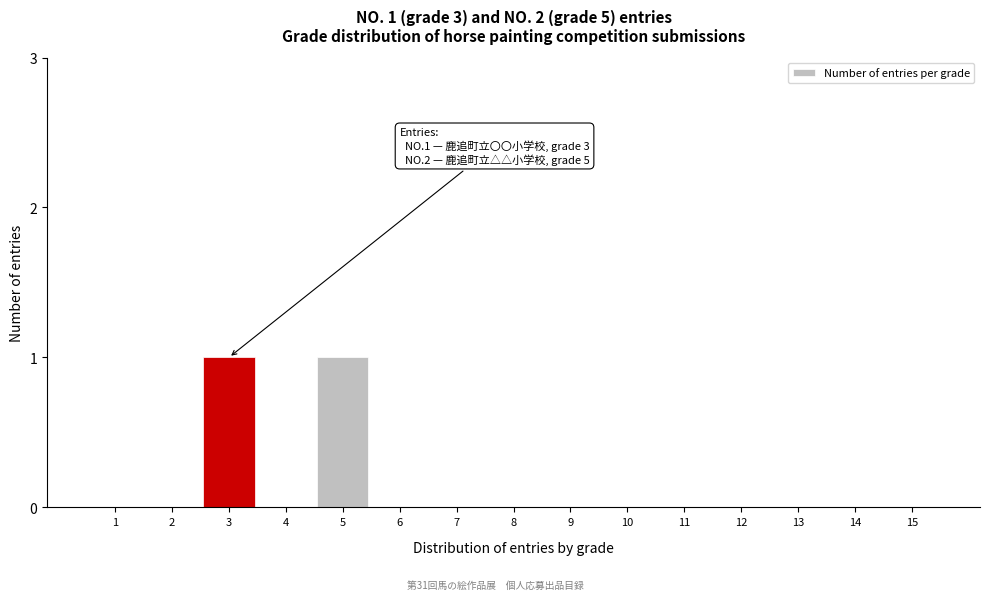

Reading left to right, extract all data points from this chart.

1=0	2=0	3=1	4=0	5=1	6=0	7=0	8=0	9=0	10=0	11=0	12=0	13=0	14=0	15=0